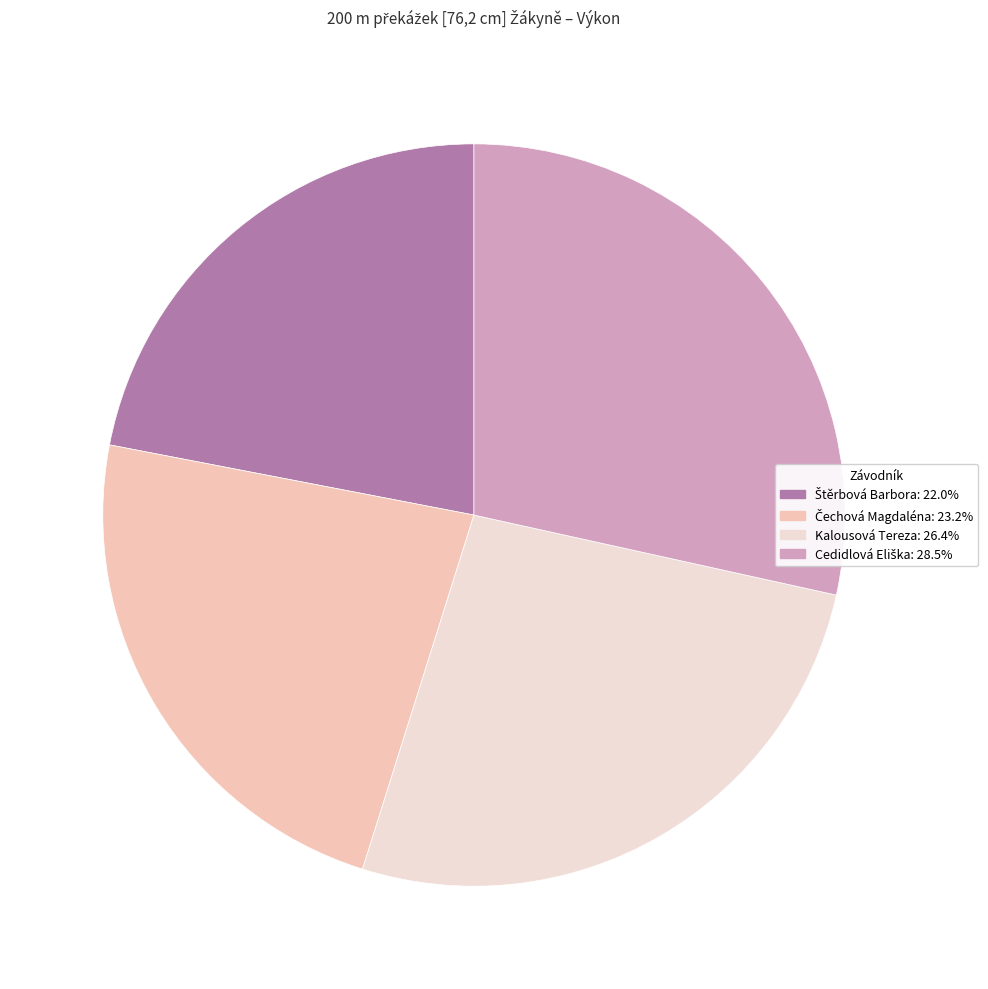

Which category has the biggest portion of the pie?

Cedidlová Eliška